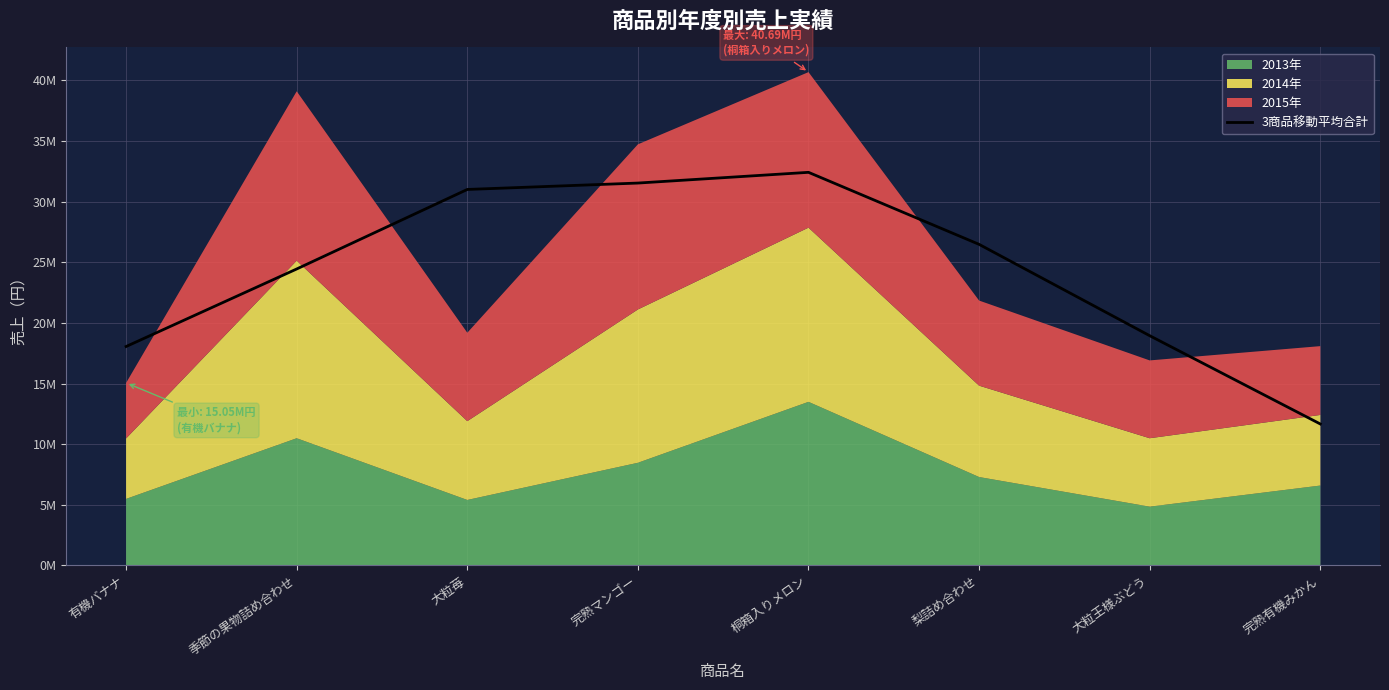

Reading left to right, transcribe all the data shown in this chart.

有機バナナ=18051900.0	季節の果物詰め合わせ=24448233.3	大粒苺=31007033.3	完熟マンゴー=31534333.3	桐箱入りメロン=32418933.3	梨詰め合わせ=26478133.3	大粒王様ぶどう=18944266.7	完熟有機みかん=11663333.3